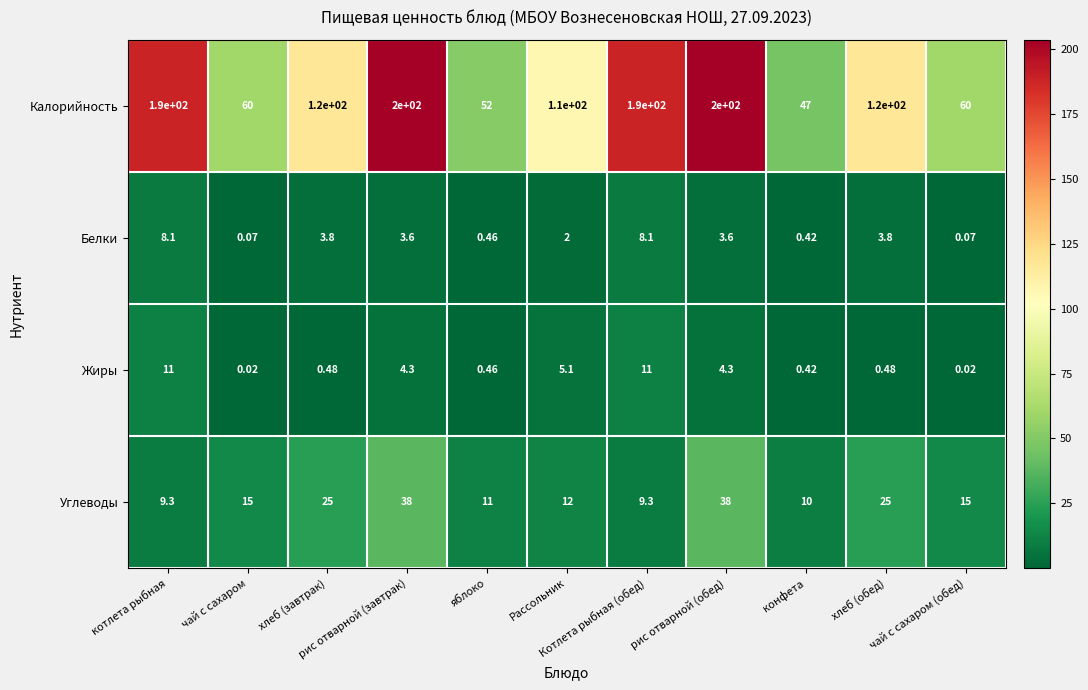

Which series has the largest range (max minus min)?

Калорийность